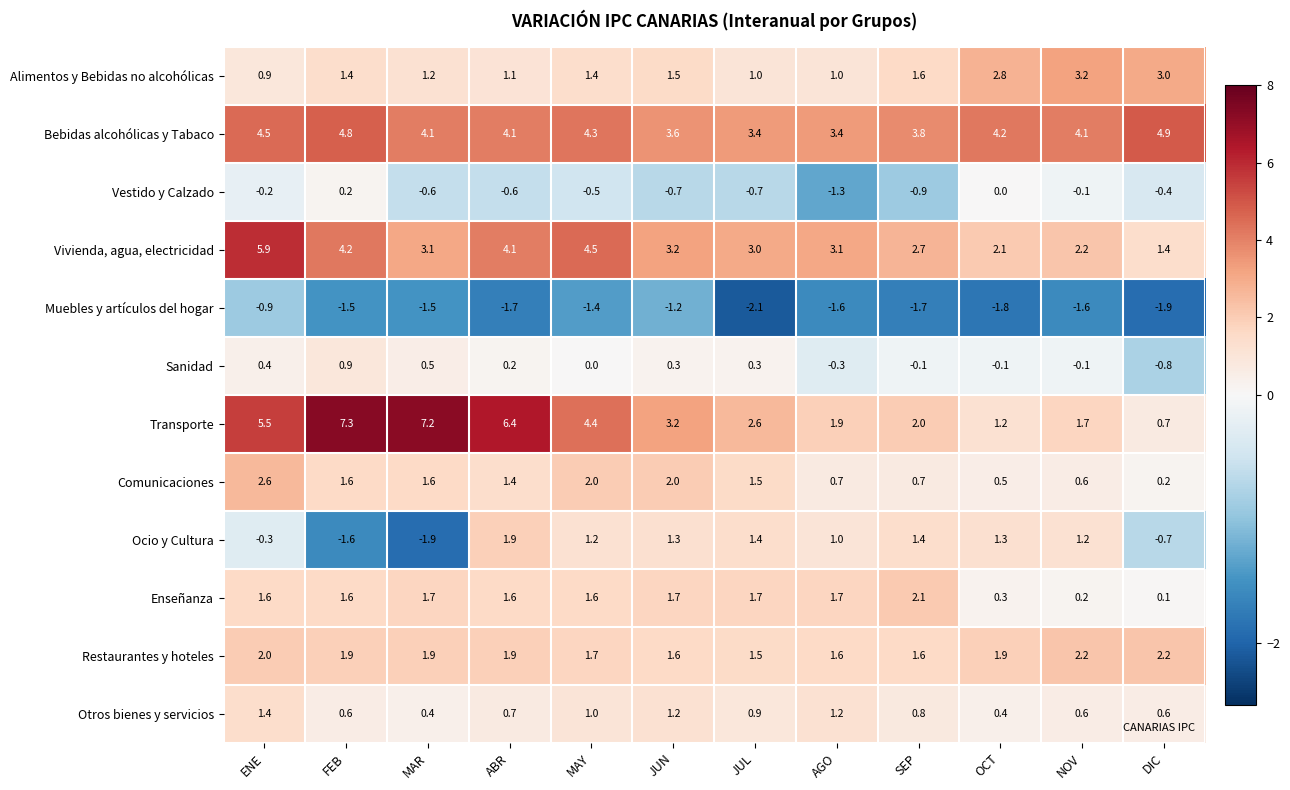

Where is Vivienda, agua, electricidad nearest to the value 3?

JUL